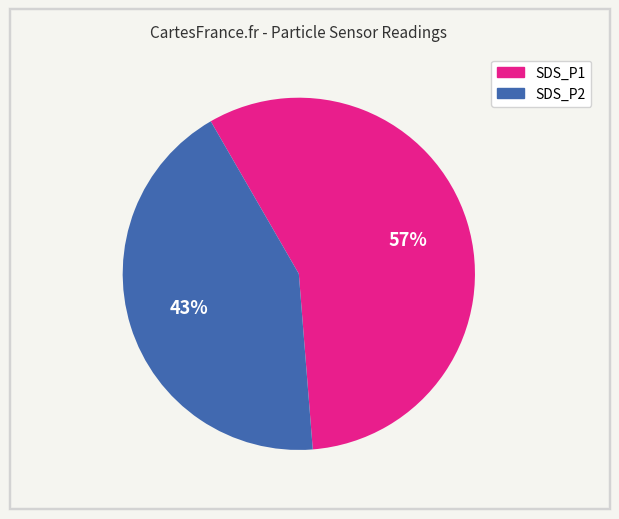

Does SDS_P1 represent more than half of the total?

Yes